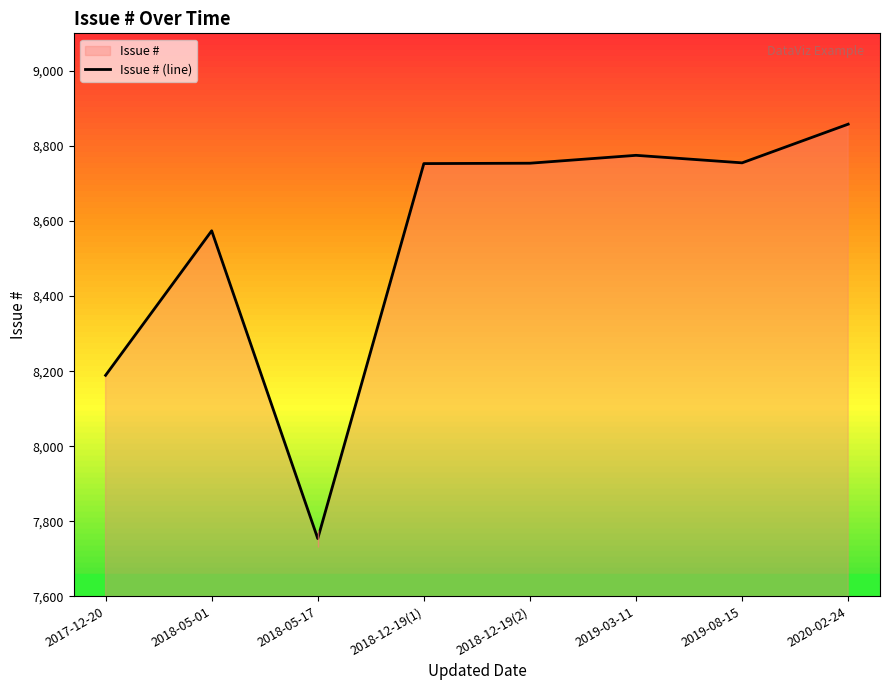

True or false: the data has more than 1 interior local peaks.

True